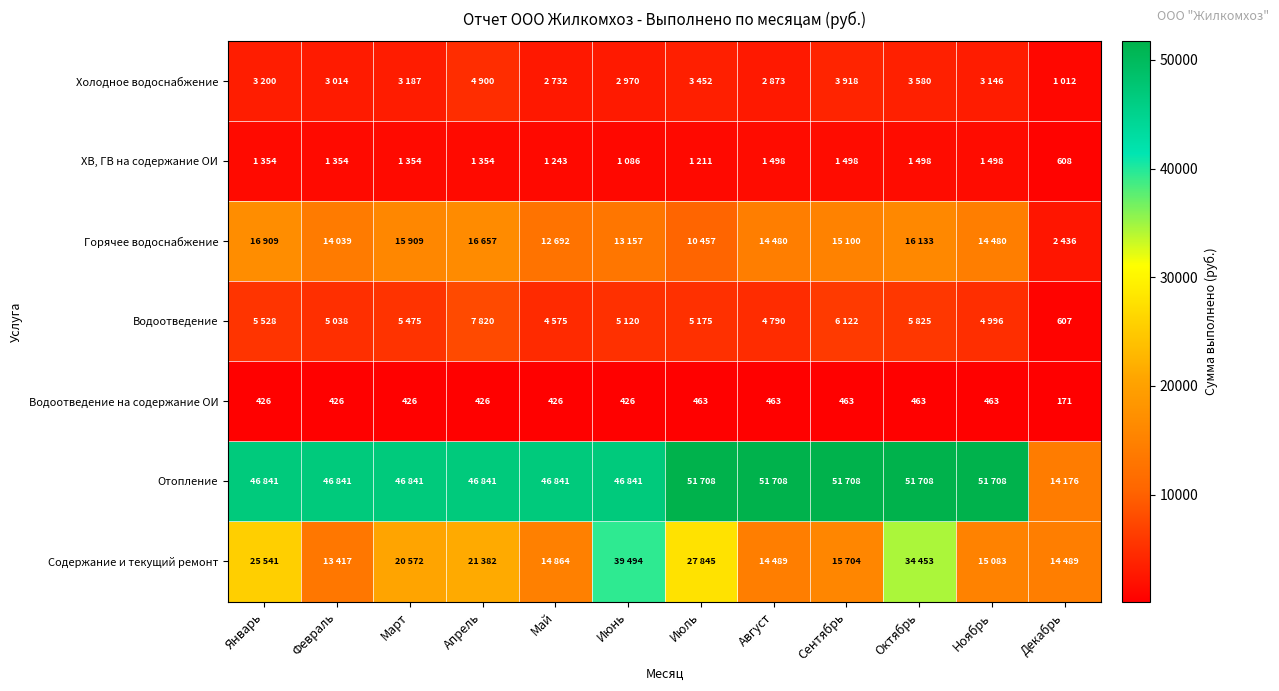

What is the smallest value displayed?

171